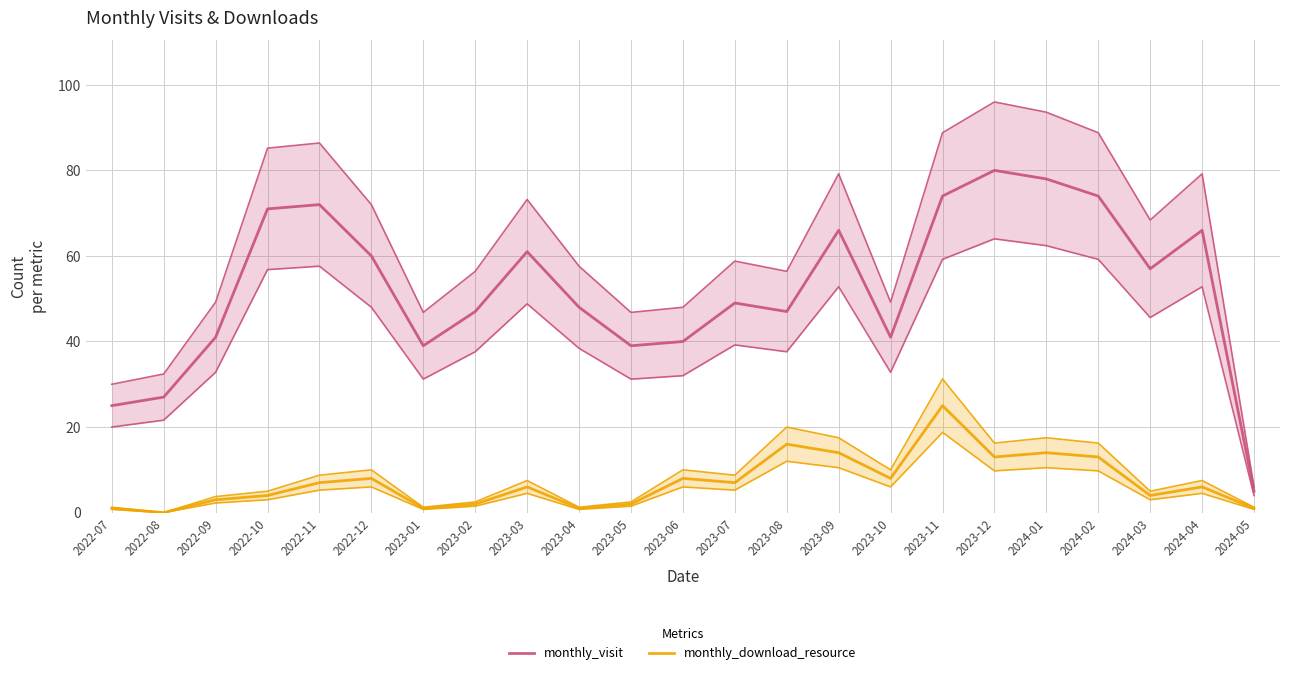

Reading right to left, what are all the values shown in this chart?

monthly_visit: 5	66	57	74	78	80	74	41	66	47	49	40	39	48	61	47	39	60	72	71	41	27	25
monthly_download_resource: 1	6	4	13	14	13	25	8	14	16	7	8	2	1	6	2	1	8	7	4	3	0	1